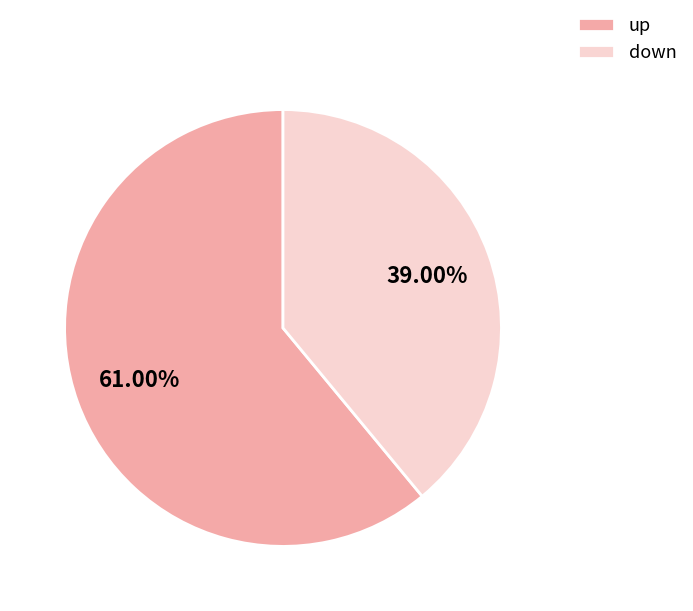

Which category has the biggest portion of the pie?

up